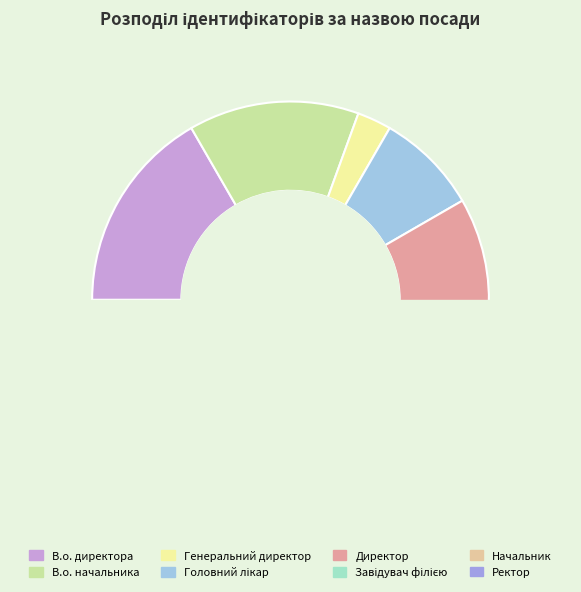

What is the ratio of the value at Завідувач філією to the value at Ректор?

2.0